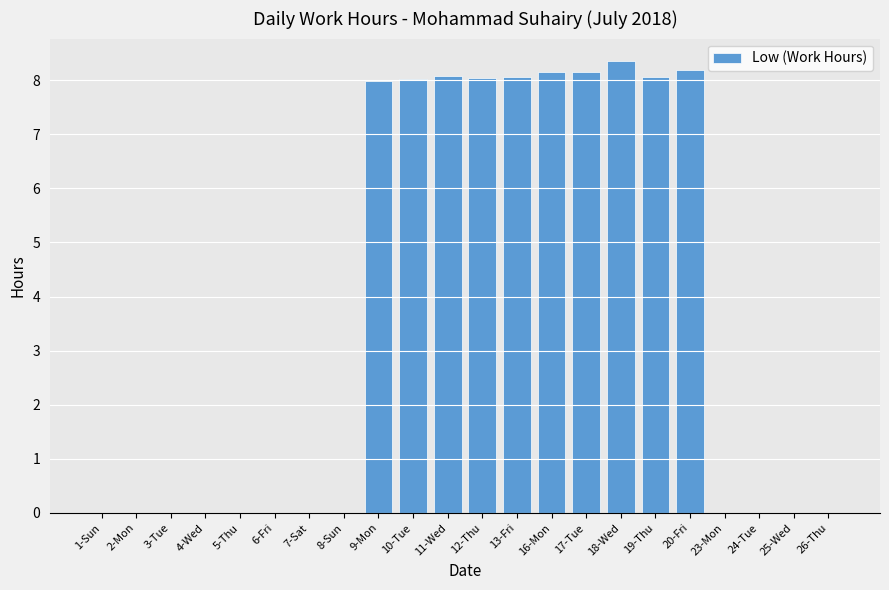

Which category has the highest value across all series?

18-Wed